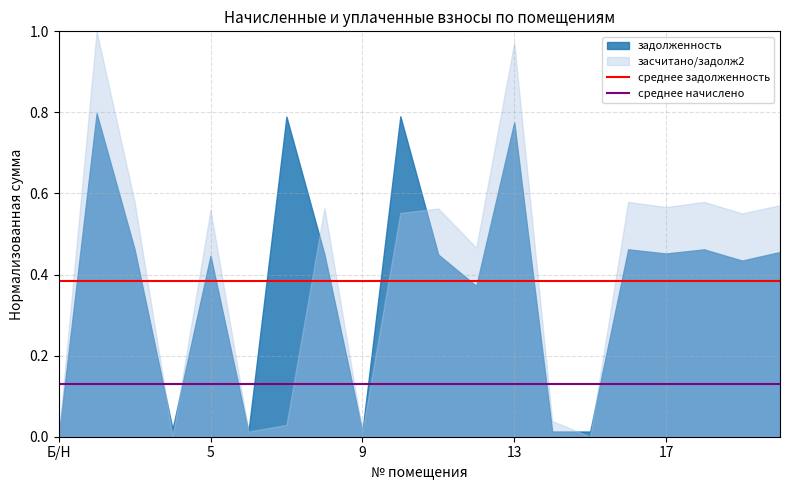

Reading left to right, list all the values displayed in this chart.

среднее задолженность: 0.4	0.4
среднее начислено: 0.1	0.1